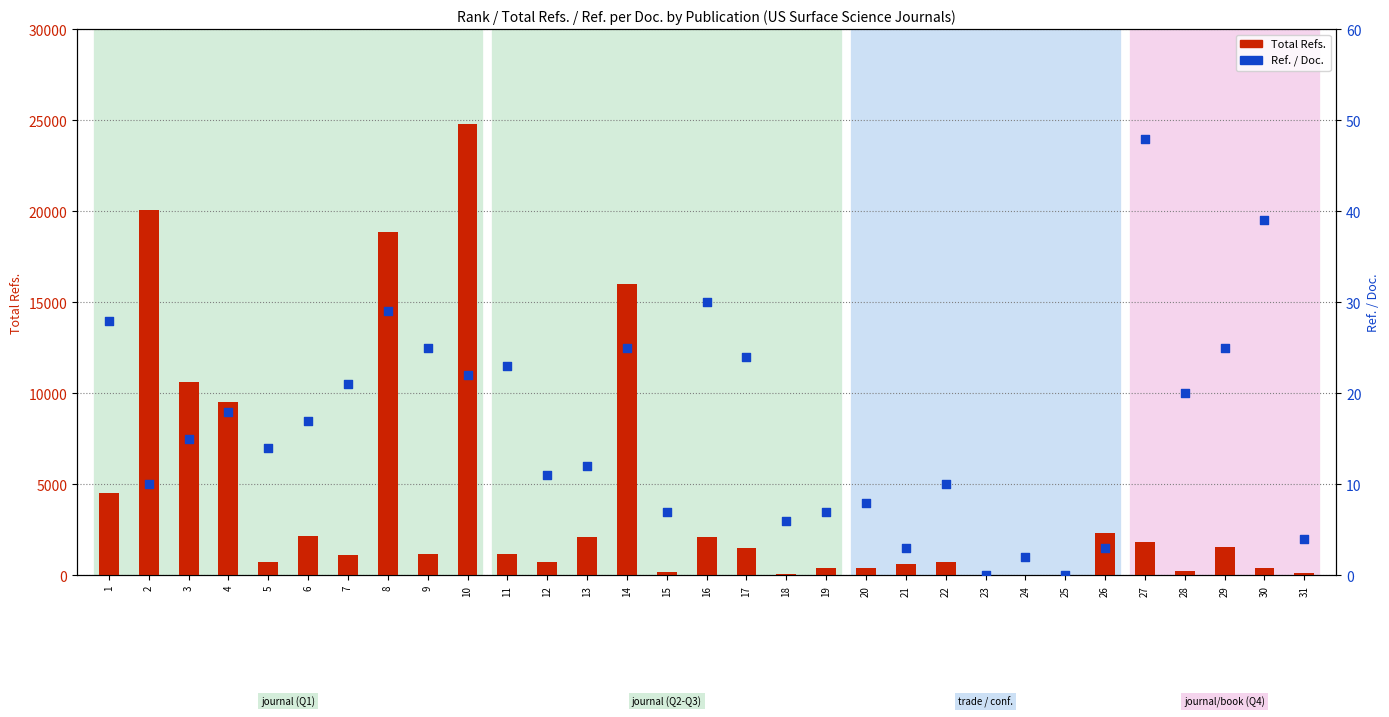

Which series has the widest spread of Y values?

Total Refs.